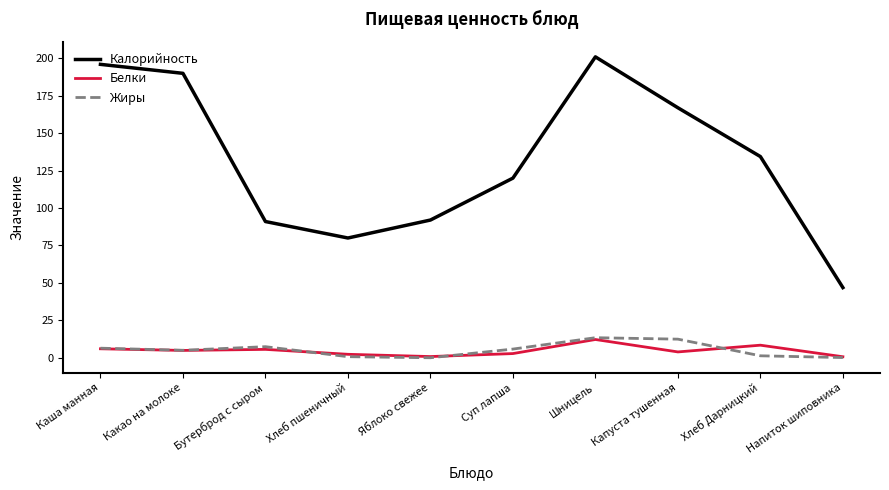

Which series has the largest total across all categories?

Калорийность